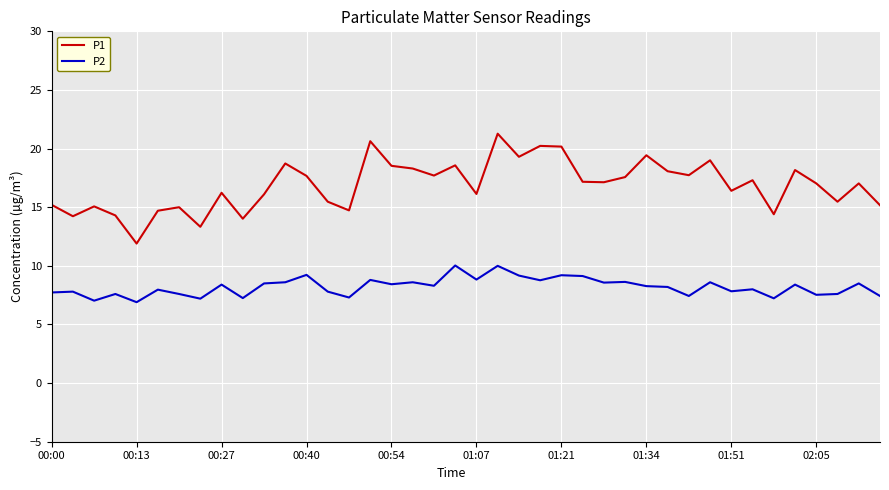

Which series has the widest spread of values?

P1